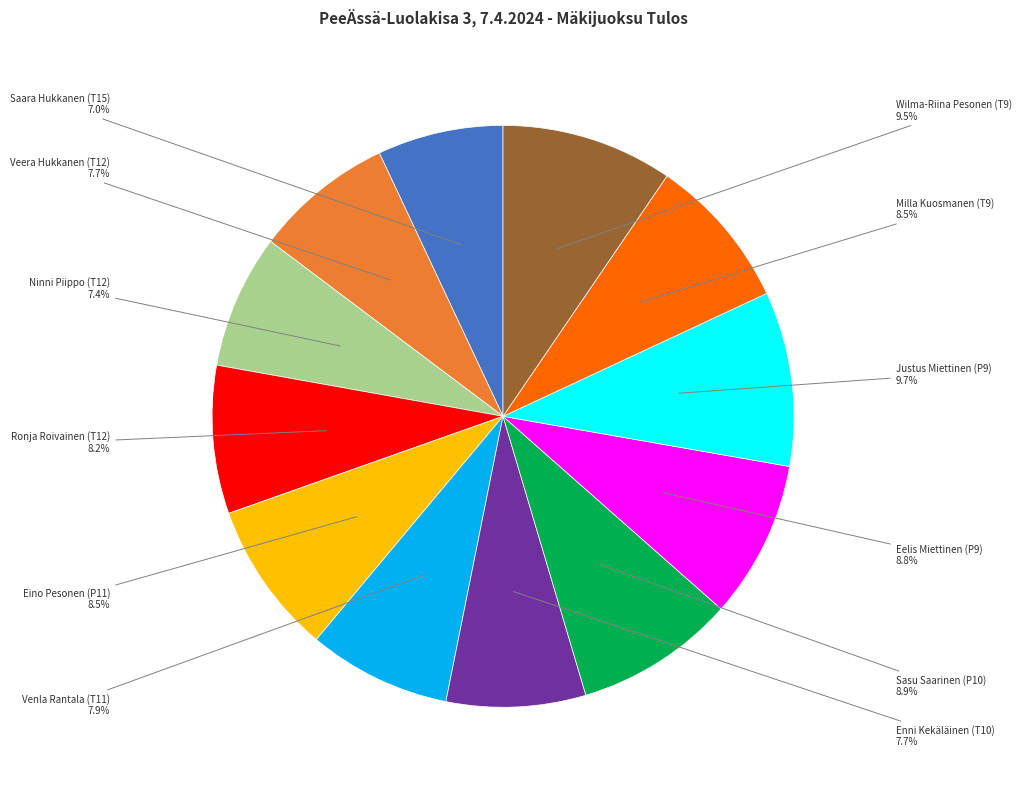

Is it true that Veera Hukkanen (T12) is 16% of the pie?

False